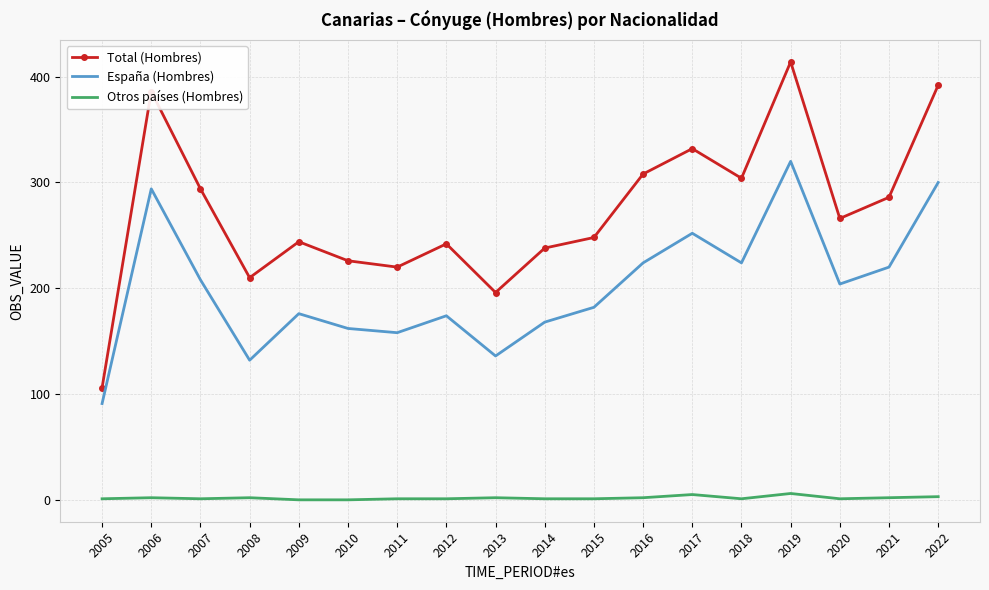

Which series has the largest range (max minus min)?

Total (Hombres)